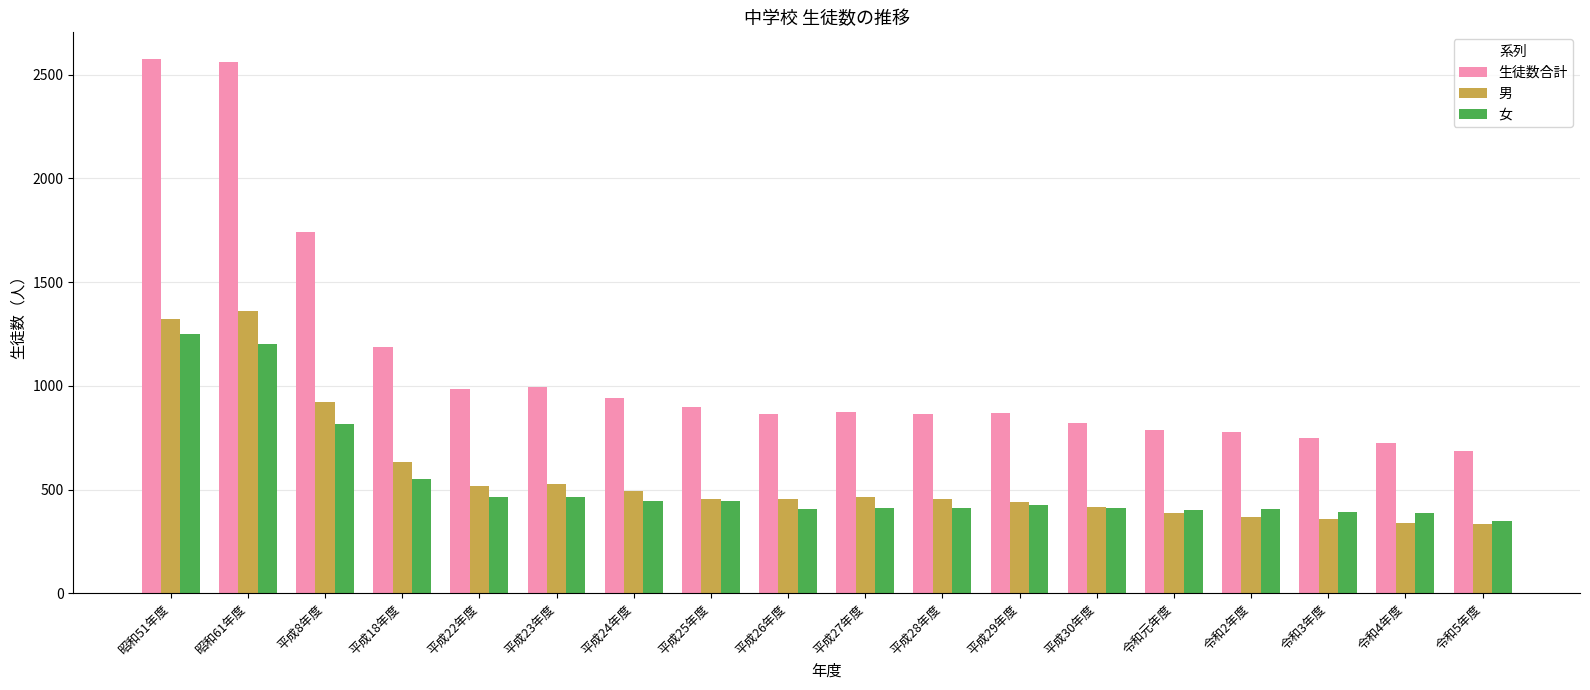

True or false: 女 has a value of 91 at 令和4年度.

False